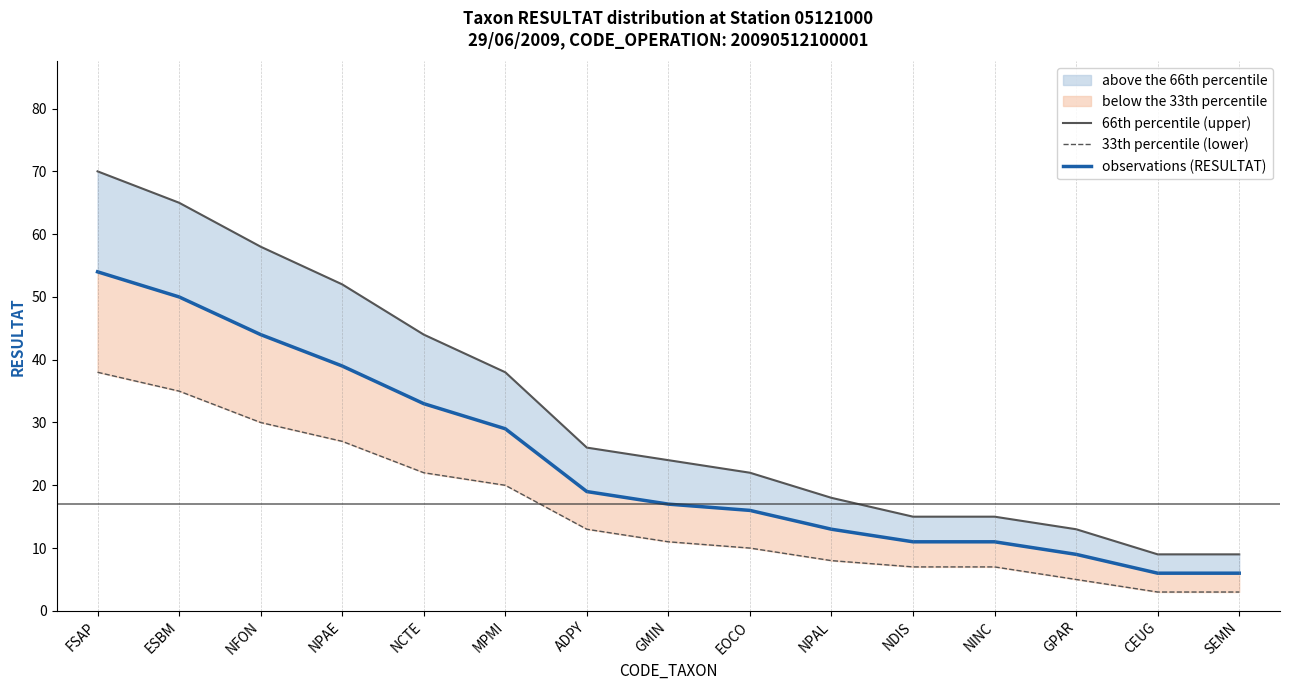

What is the maximum value for 66th percentile (upper)?

70